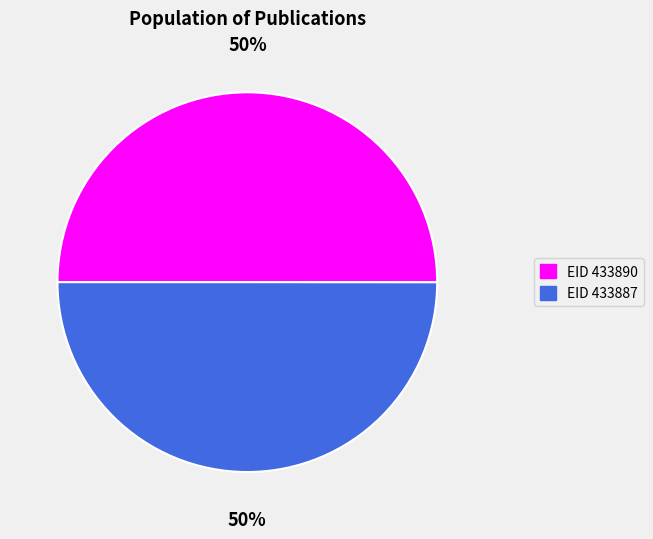

To the nearest percent, what is the average slice percentage?

50%